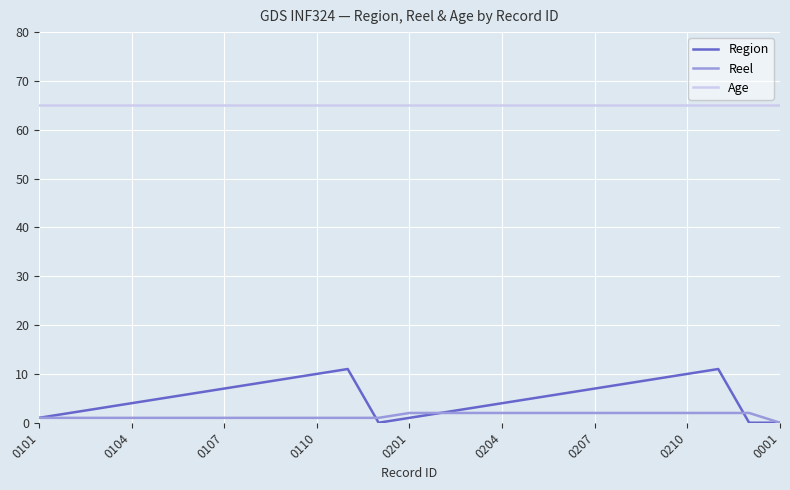

How many distinct data groups are displayed?

3